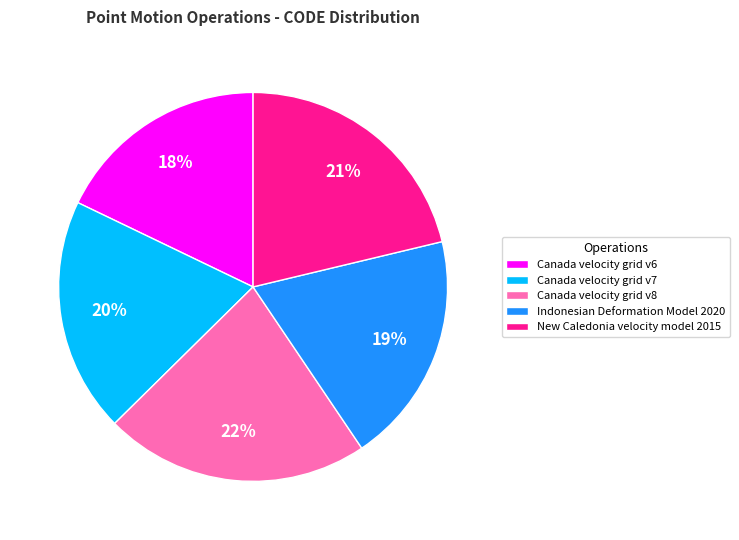

True or false: New Caledonia velocity model 2015 accounts for 21% of the total.

True